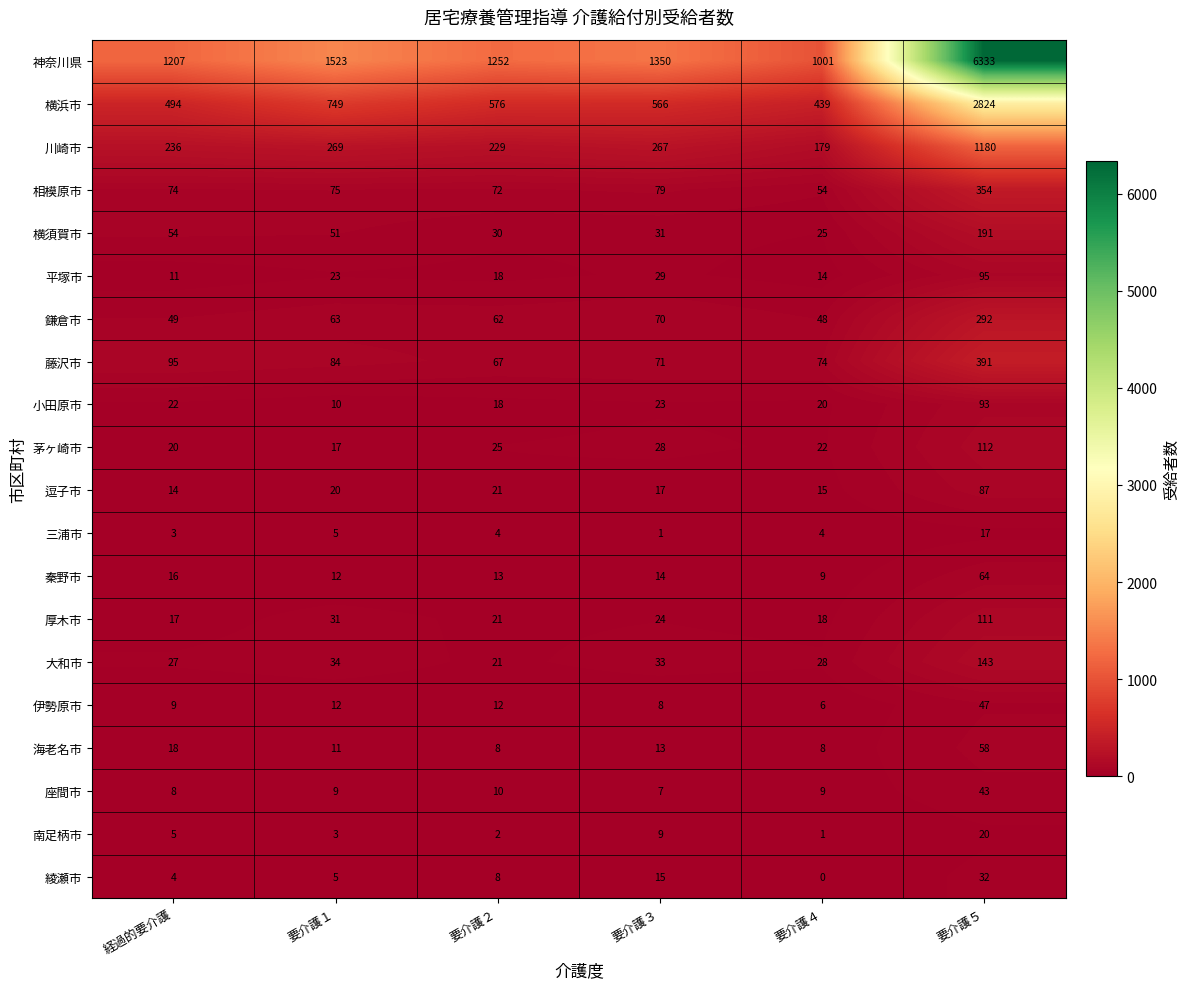

Is it true that 茅ヶ崎市 equals 22 at 要介護４?

True